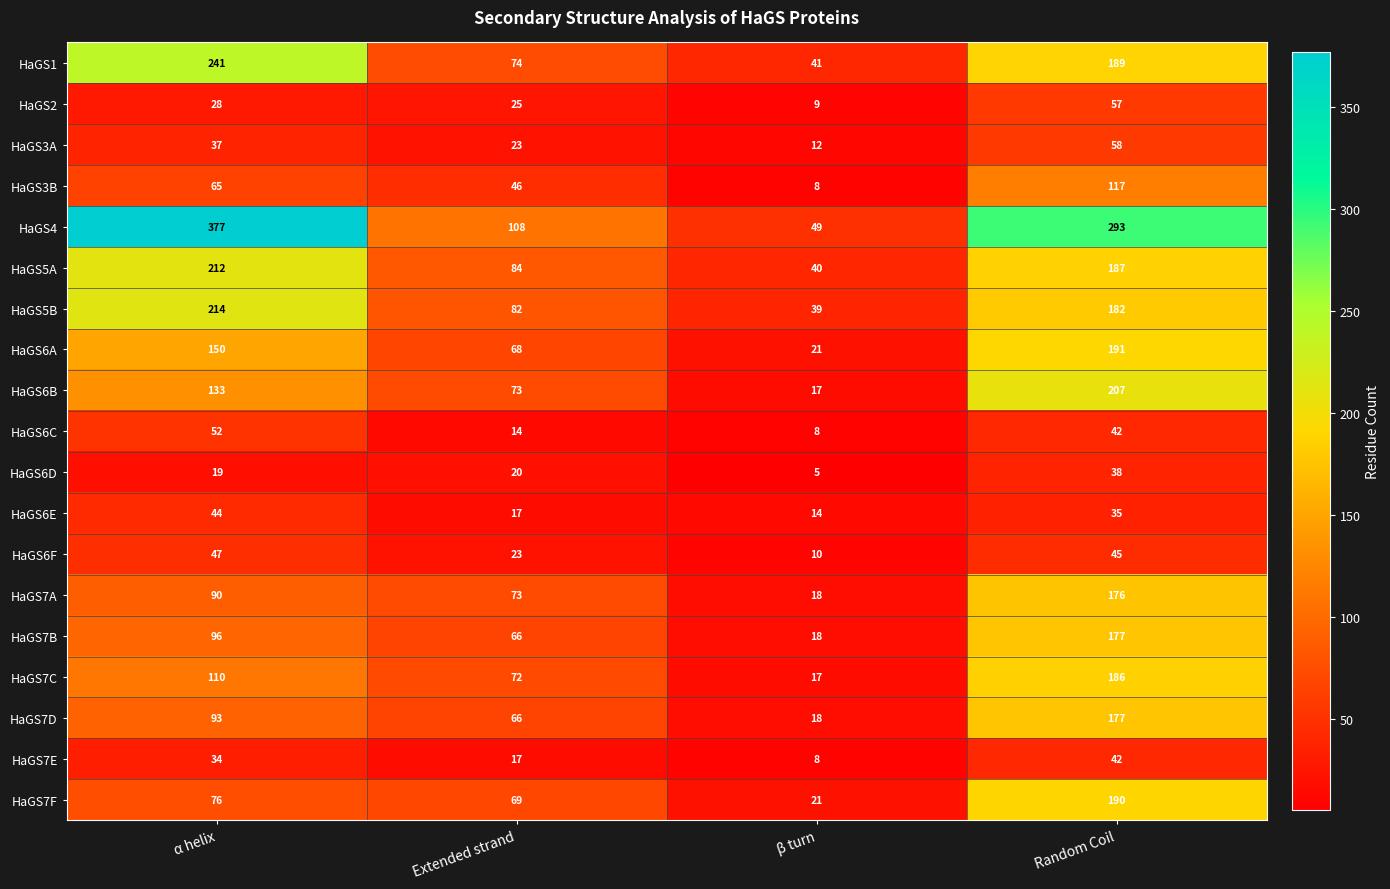

Which series changed the most between α helix and Random Coil?

HaGS7F